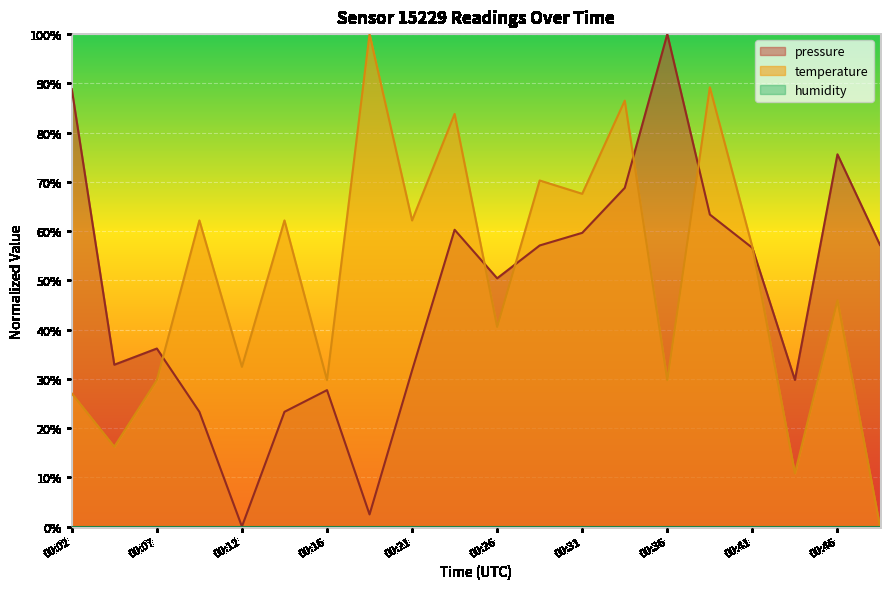

What is the value of the temperature point at the 13th from the left?

67.6